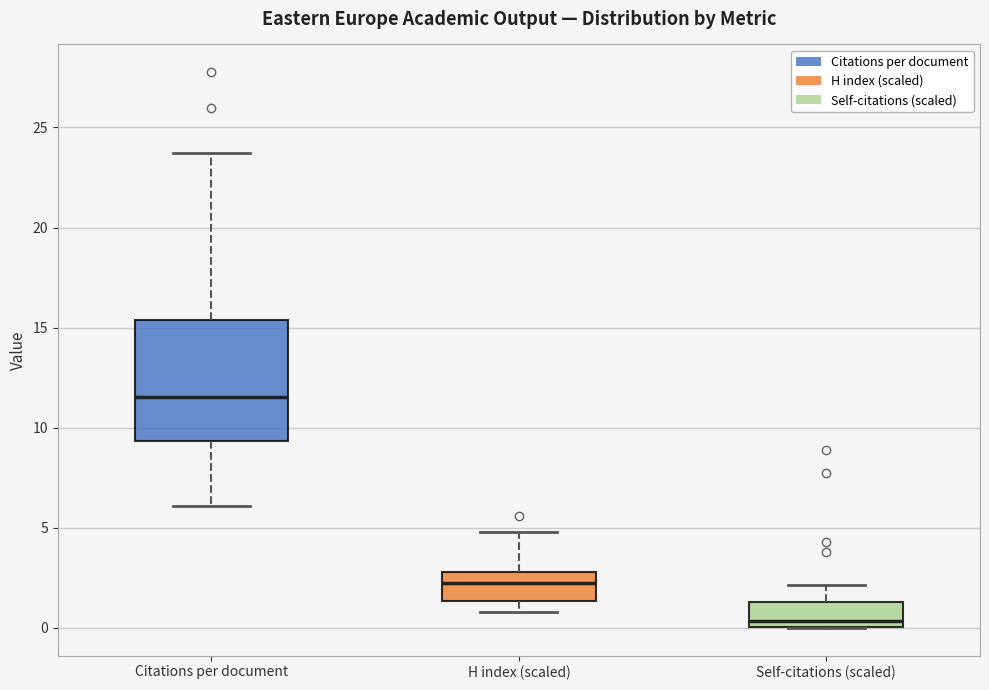

Where is the lower edge of the box for H index (scaled) on the y-axis? The values are not printed on the chart, so give them approximately, as read against the axis.

1.5